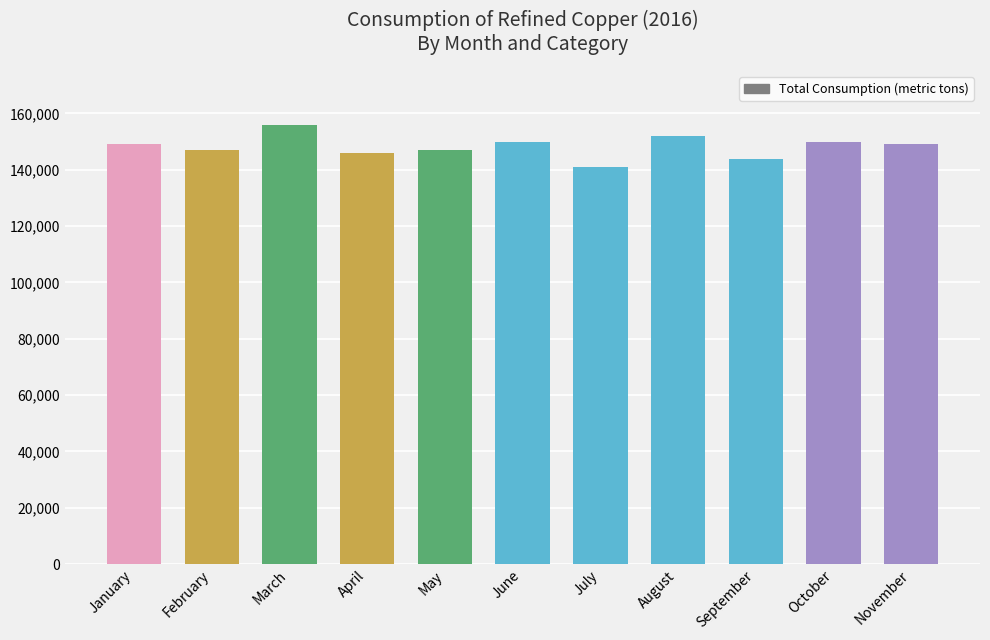

What is the ratio of the value at February to the value at October?

1.0